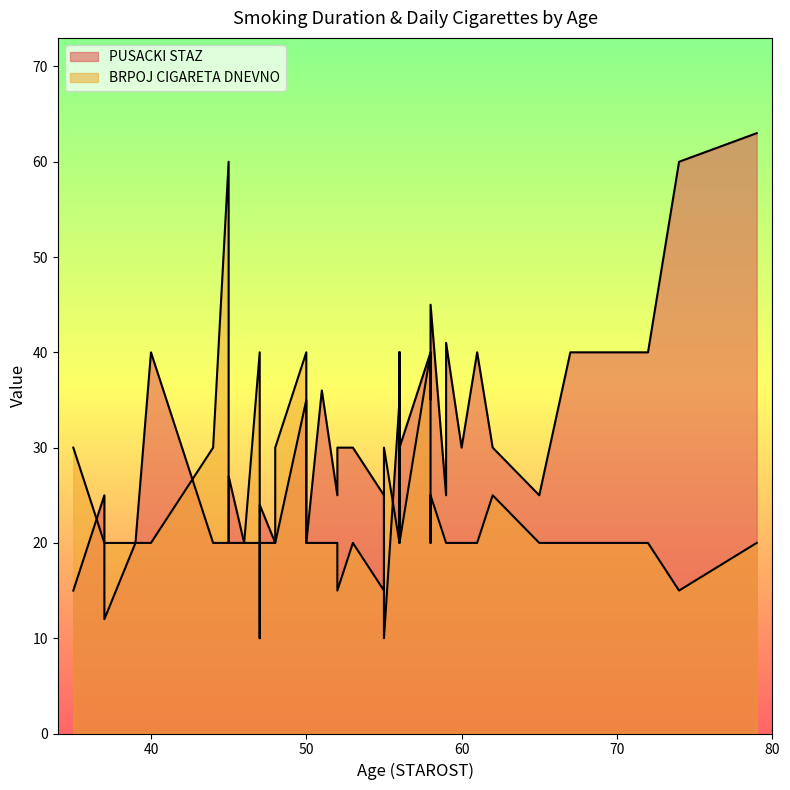

List the labels in order of BRPOJ CIGARETA DNEVNO value, smallest first.

55, 52, 74, 79, 72, 56, 52, 48, 50, 50, 65, 61, 59, 39, 60, 51, 45, 40, 53, 58, 46, 67, 59, 47, 45, 56, 37, 37, 62, 58, 44, 48, 35, 47, 55, 50, 58, 56, 47, 45